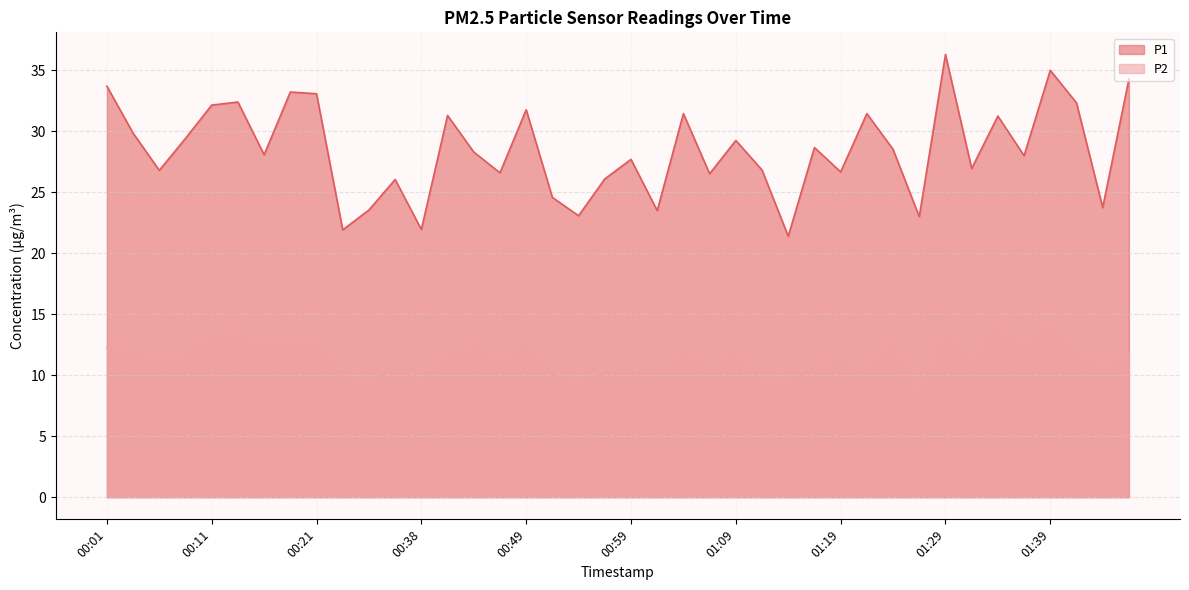

What are all the series names shown in the legend?

P1, P2